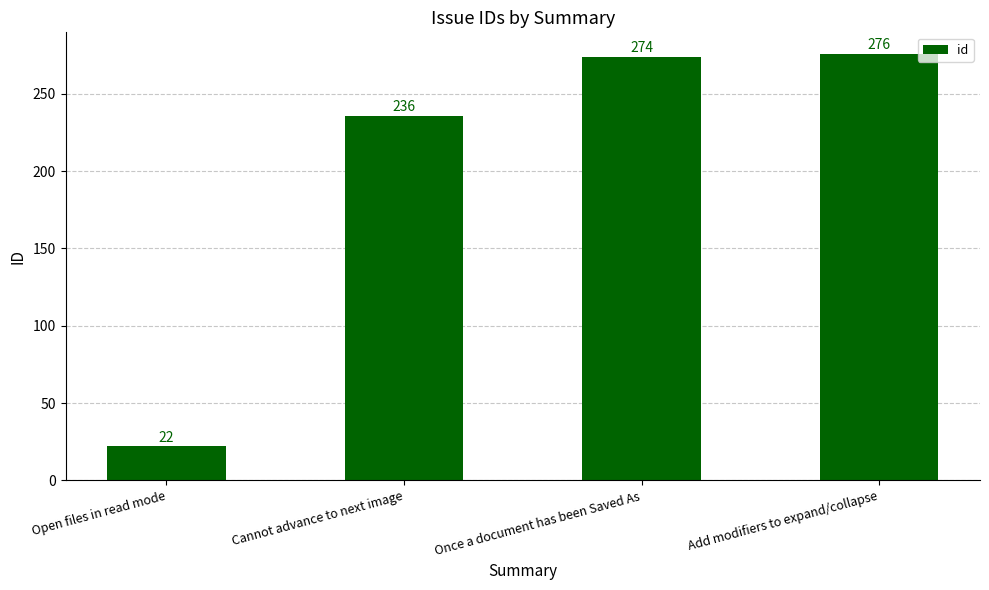

What is the sum of all values?

808